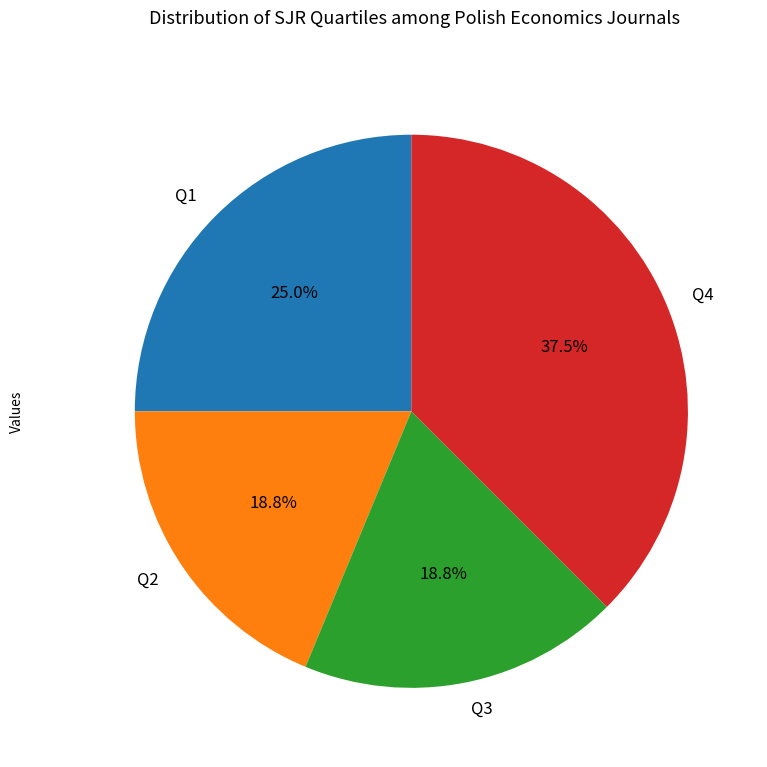

To the nearest percent, what portion does Q2 represent?

19%